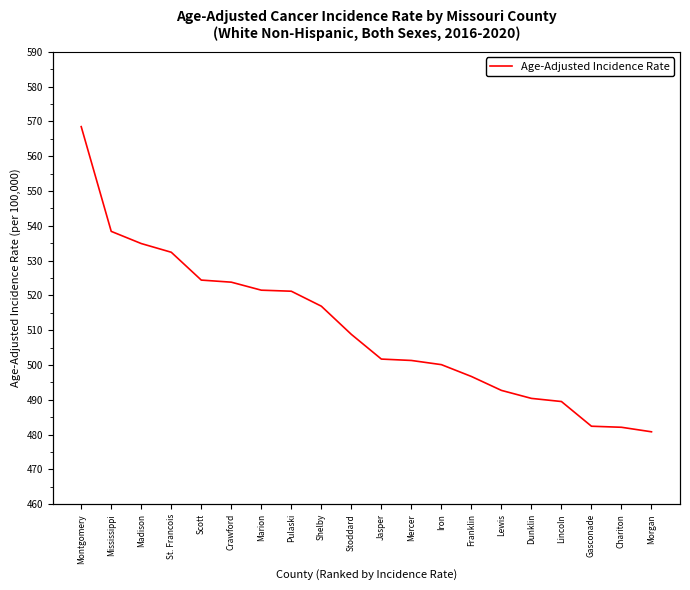

Approximately how many times larger is the value at Mississippi compared to Montgomery?

0.9